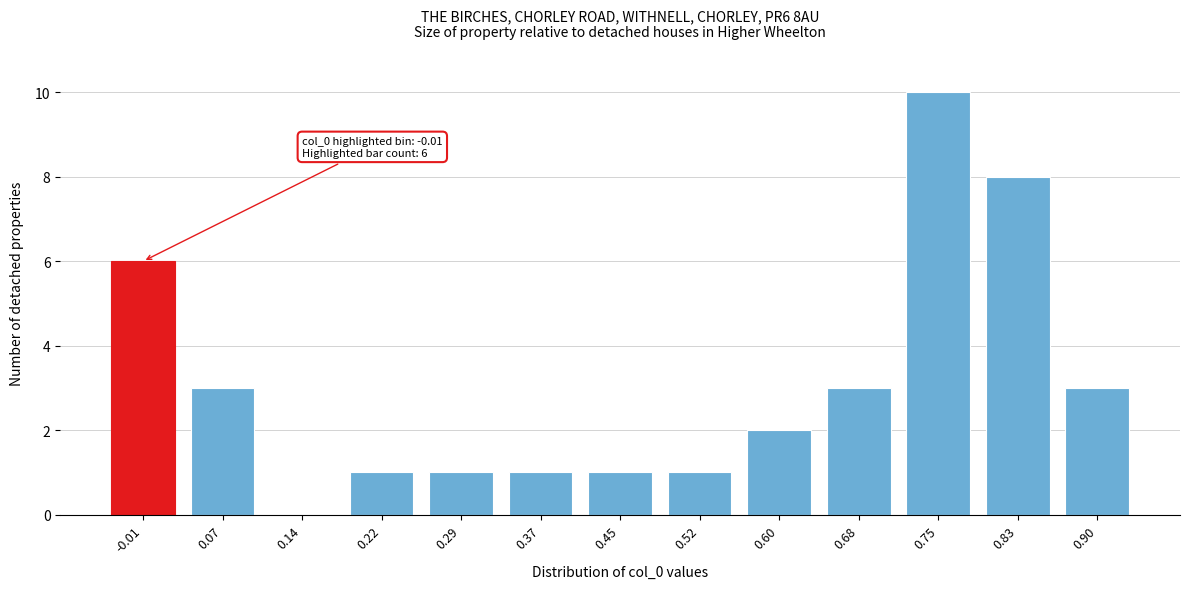

Reading left to right, transcribe all the data shown in this chart.

-0.01=6	0.07=3	0.14=0	0.22=1	0.29=1	0.37=1	0.45=1	0.52=1	0.60=2	0.68=3	0.75=10	0.83=8	0.90=3